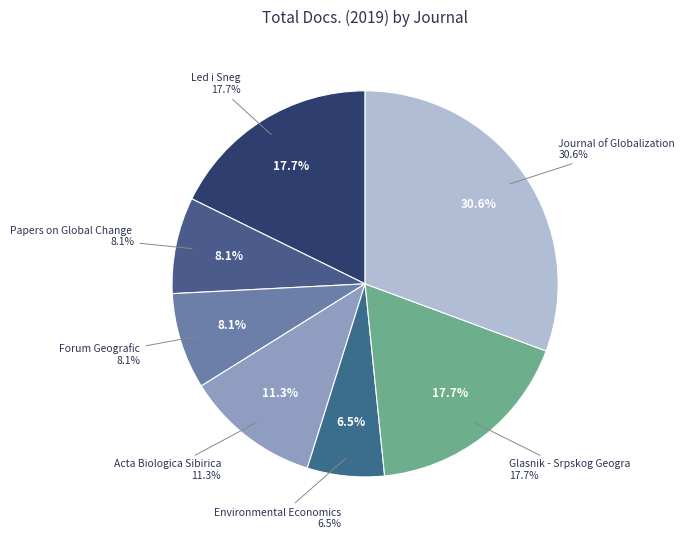

How many slices are in this pie chart?

7